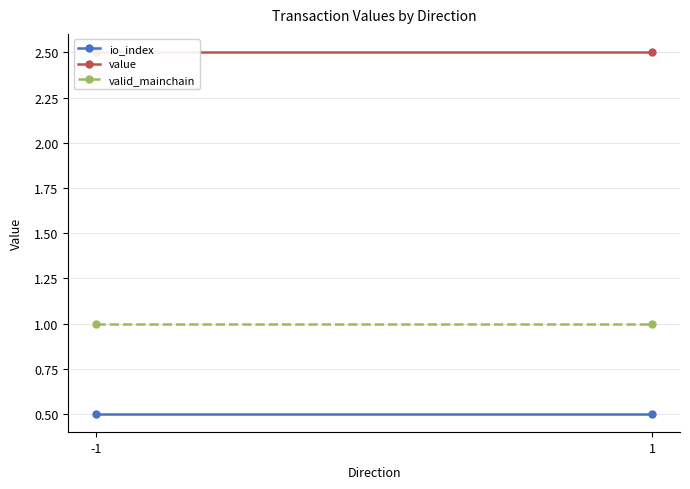

Which series has the widest spread of values?

io_index